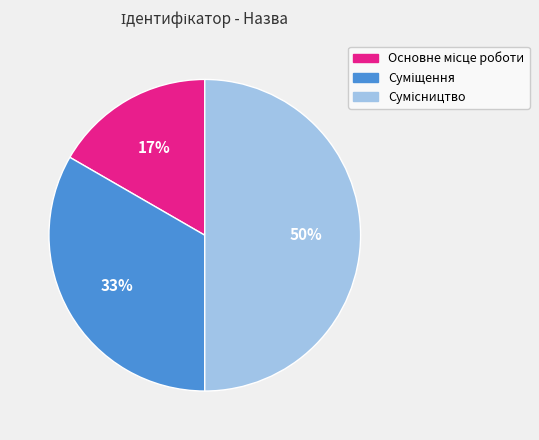

To the nearest percent, what is the average slice percentage?

33%